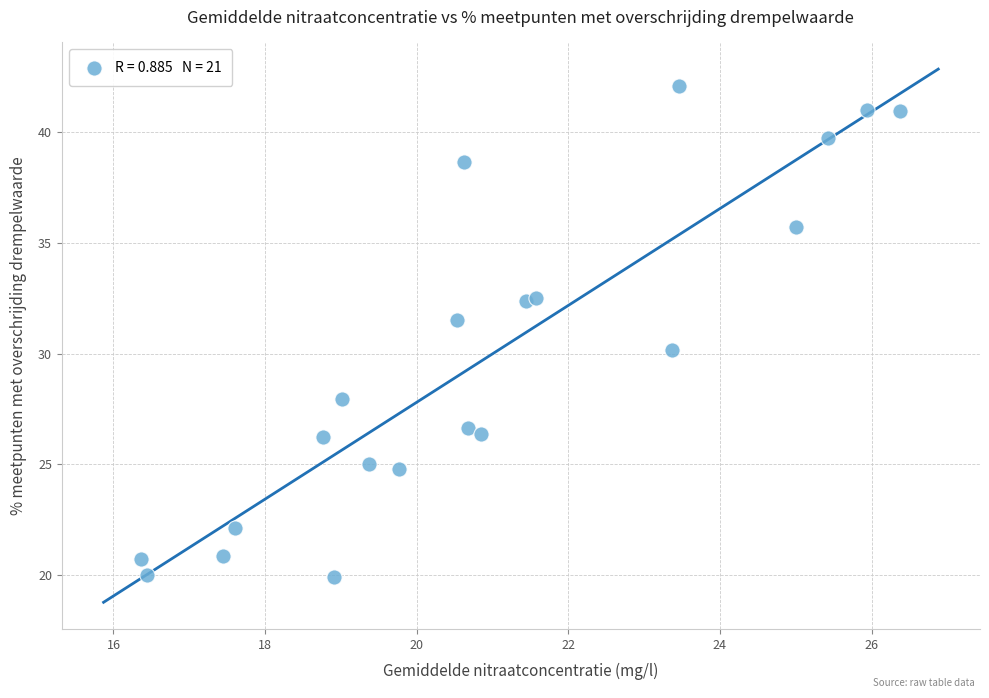

What is the range of X values (max minus min)?

10.0